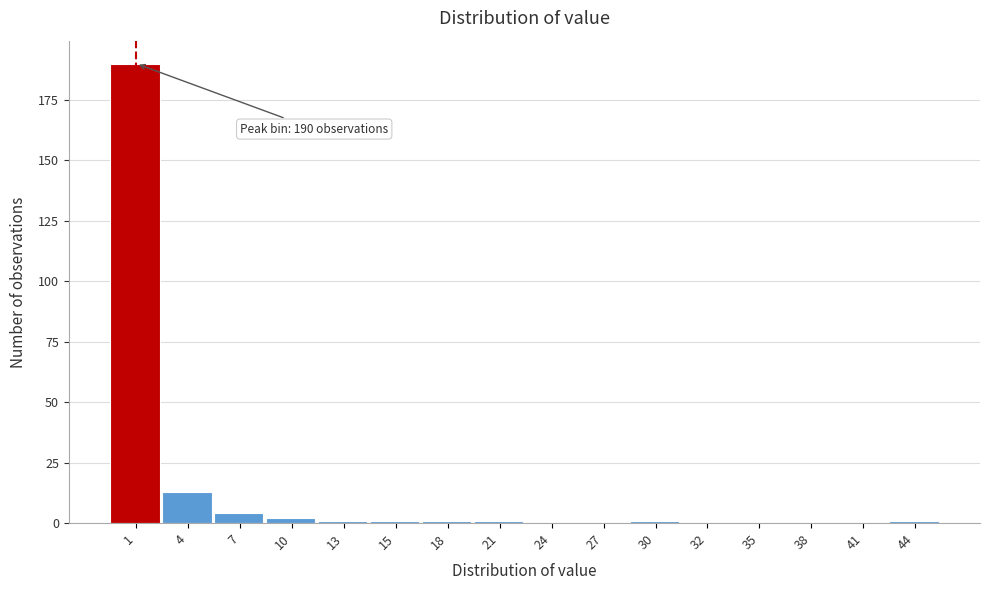

Over which range of the x-axis is the bar tallest?

0.0 to 3.0